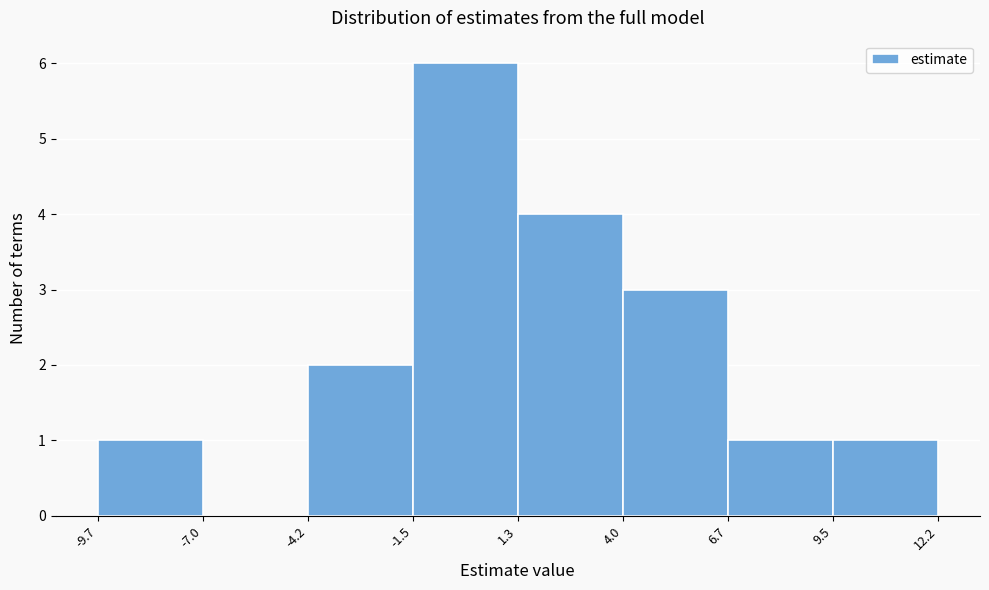

Which range on the x-axis has the tallest bar?

-1.5 to 1.3